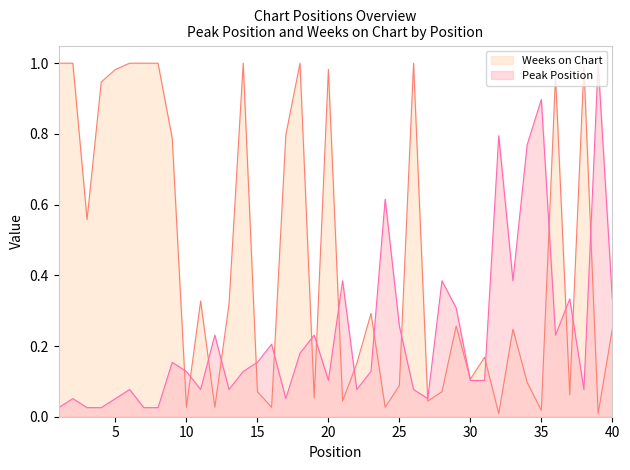

What is the value of the Peak Position point at the 16th from the left?

0.2